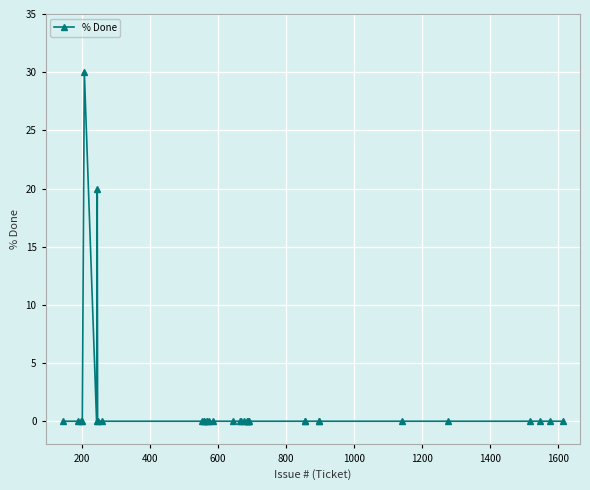

True or false: the data has more than 0 interior local peaks.

True